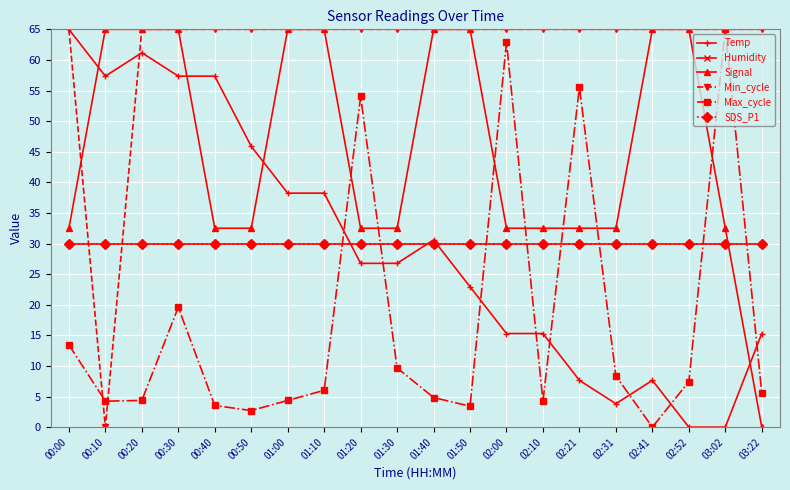

Reading left to right, list all the values displayed in this chart.

Temp: 00:00=65.0	00:10=57.4	00:20=61.2	00:30=57.4	00:40=57.4	00:50=45.9	01:00=38.2	01:10=38.2	01:20=26.8	01:30=26.8	01:40=30.6	01:50=22.9	02:00=15.3	02:10=15.3	02:21=7.6	02:31=3.8	02:41=7.6	02:52=0.0	03:02=0.0	03:22=15.3
Humidity: 00:00=30.0	00:10=30.0	00:20=30.0	00:30=30.0	00:40=30.0	00:50=30.0	01:00=30.0	01:10=30.0	01:20=30.0	01:30=30.0	01:40=30.0	01:50=30.0	02:00=30.0	02:10=30.0	02:21=30.0	02:31=30.0	02:41=30.0	02:52=30.0	03:02=30.0	03:22=30.0
Signal: 00:00=32.5	00:10=65.0	00:20=65.0	00:30=65.0	00:40=32.5	00:50=32.5	01:00=65.0	01:10=65.0	01:20=32.5	01:30=32.5	01:40=65.0	01:50=65.0	02:00=32.5	02:10=32.5	02:21=32.5	02:31=32.5	02:41=65.0	02:52=65.0	03:02=32.5	03:22=0.0
Min_cycle: 00:00=65.0	00:10=0.0	00:20=65.0	00:30=65.0	00:40=65.0	00:50=65.0	01:00=65.0	01:10=65.0	01:20=65.0	01:30=65.0	01:40=65.0	01:50=65.0	02:00=65.0	02:10=65.0	02:21=65.0	02:31=65.0	02:41=65.0	02:52=65.0	03:02=65.0	03:22=65.0
Max_cycle: 00:00=13.4	00:10=4.2	00:20=4.4	00:30=19.6	00:40=3.5	00:50=2.7	01:00=4.4	01:10=6.0	01:20=54.0	01:30=9.7	01:40=4.8	01:50=3.4	02:00=62.9	02:10=4.2	02:21=55.6	02:31=8.4	02:41=0.0	02:52=7.4	03:02=65.0	03:22=5.5
SDS_P1: 00:00=30.0	00:10=30.0	00:20=30.0	00:30=30.0	00:40=30.0	00:50=30.0	01:00=30.0	01:10=30.0	01:20=30.0	01:30=30.0	01:40=30.0	01:50=30.0	02:00=30.0	02:10=30.0	02:21=30.0	02:31=30.0	02:41=30.0	02:52=30.0	03:02=30.0	03:22=30.0